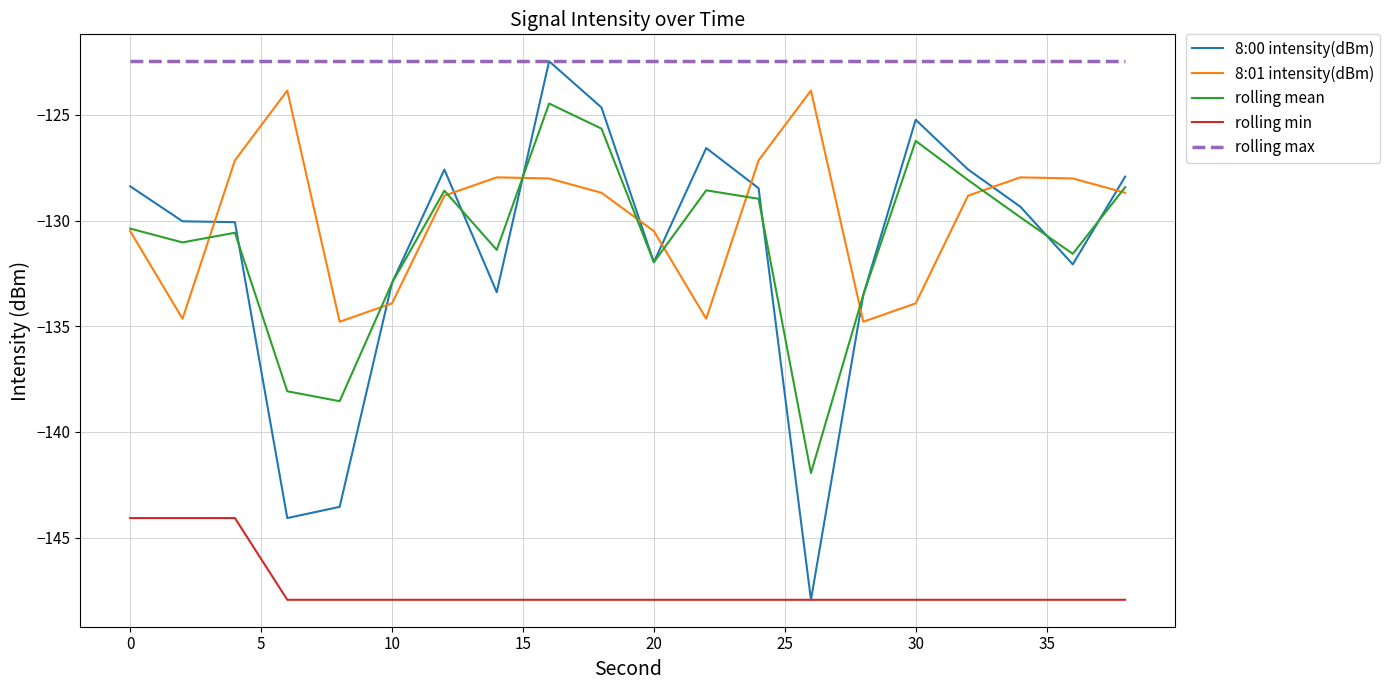

Count the number of data series in this chart.

5